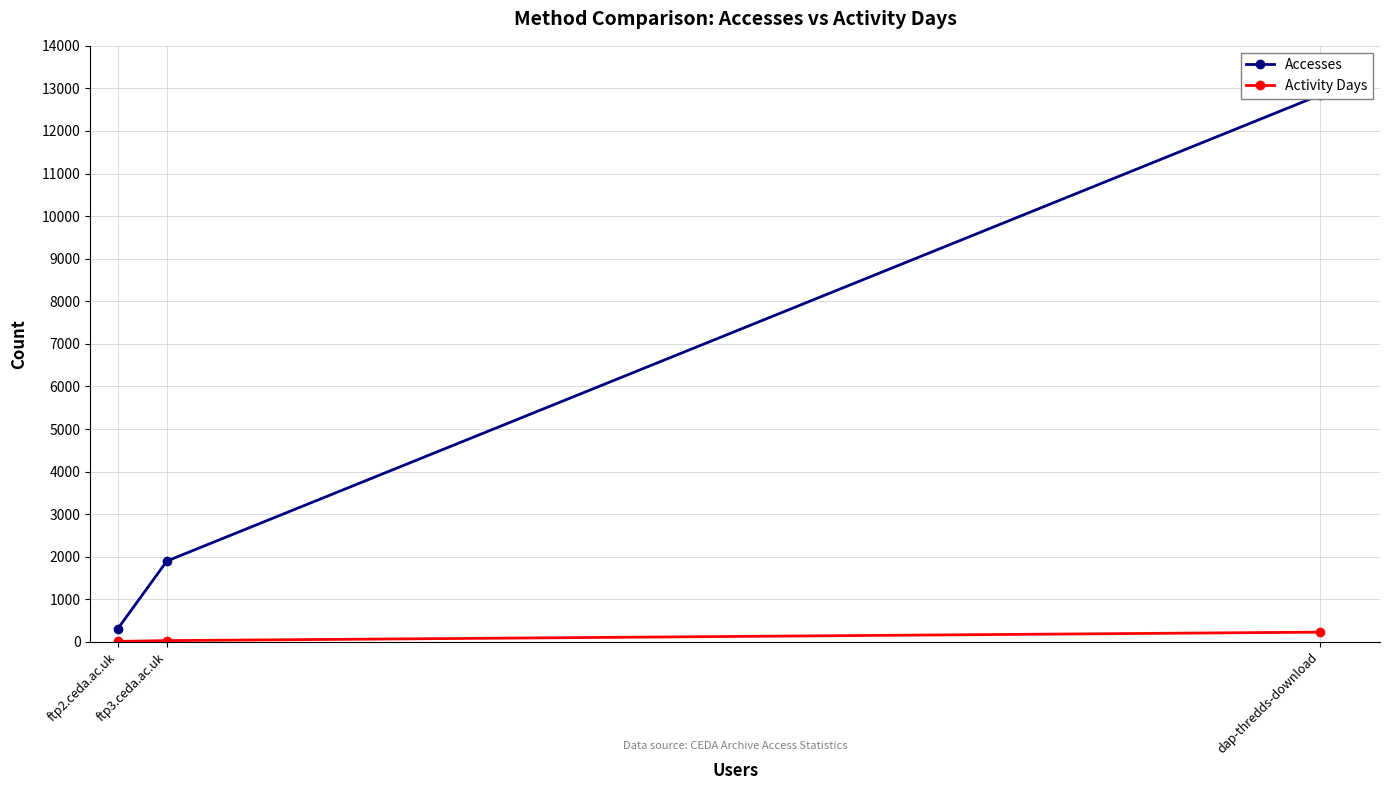

What is the average value of the Activity Days series?

90